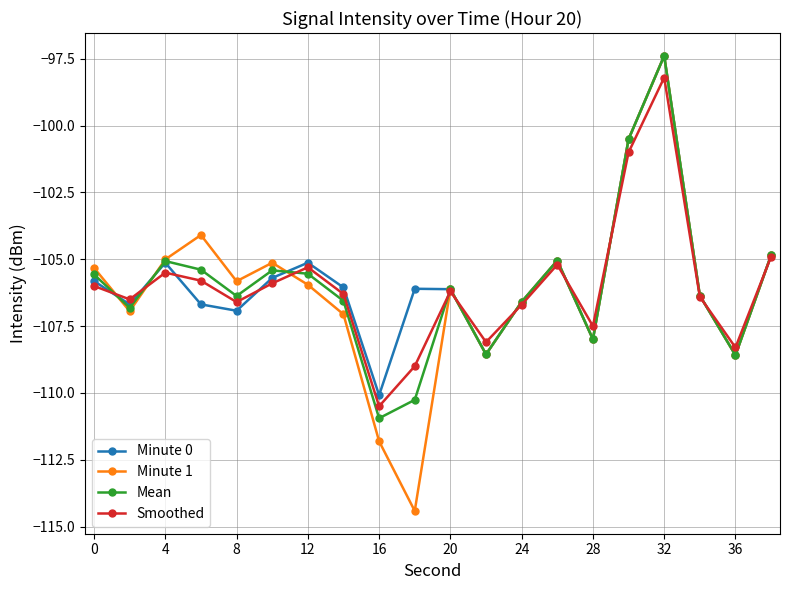

How many data points does each series have?

20